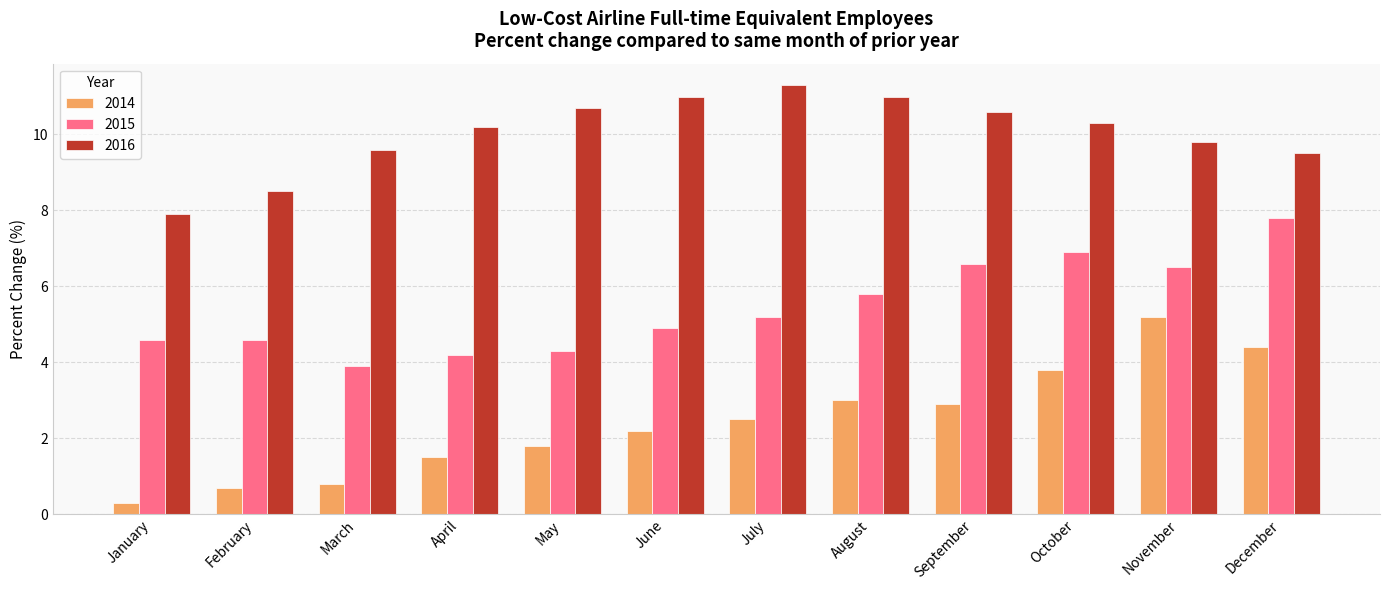

The 2015 series shows 10.8 at December. True or false?

False